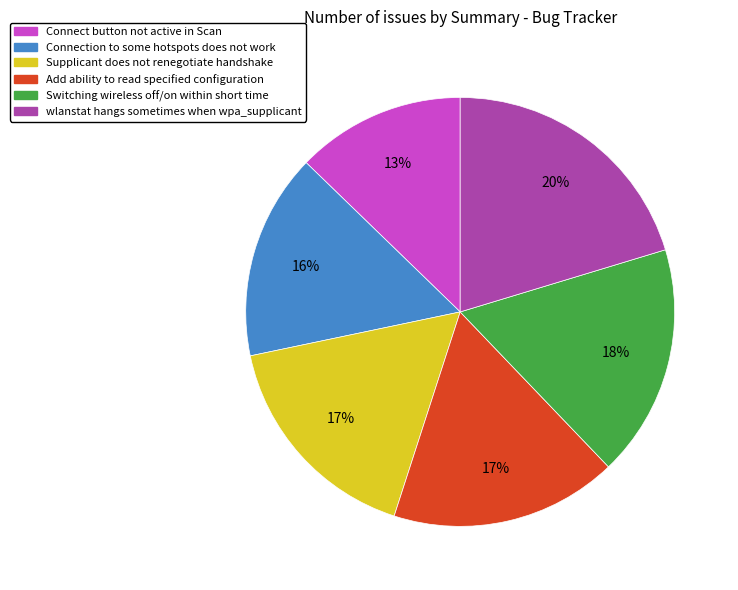

Which category has the smallest portion of the pie?

Connect button not active in Scan